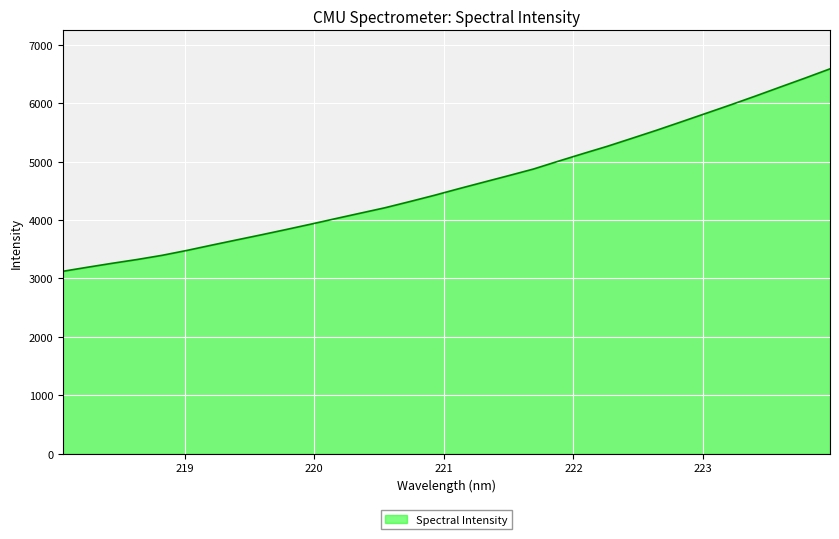

How many lines are shown in the chart?

1